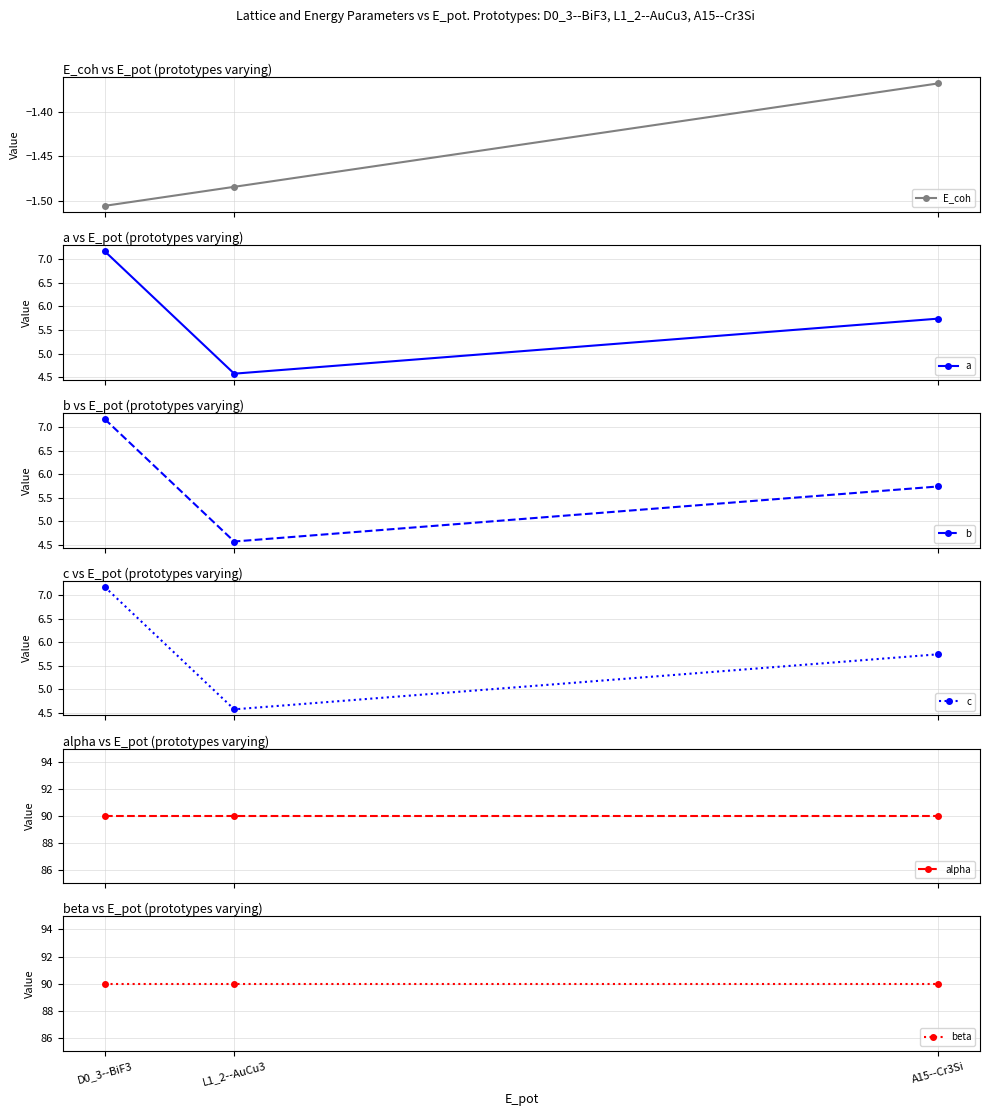

How many lines are shown in the chart?

6